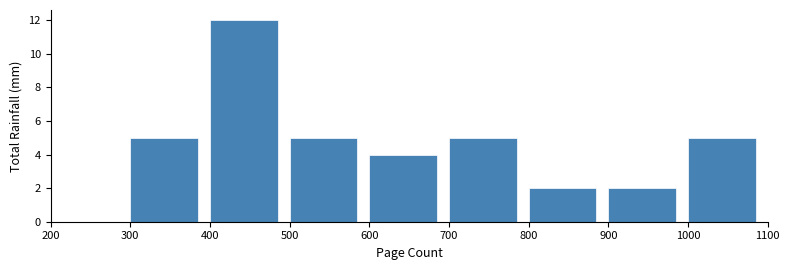

How tall is the bar that spans 800 to 900 on the x-axis? The values are not printed on the chart, so give them approximately, as read against the axis.

2